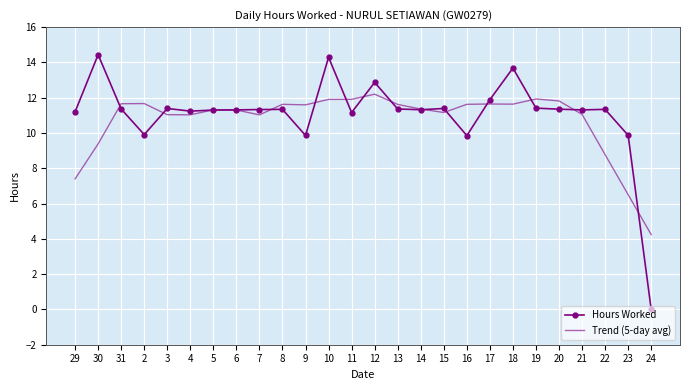

Is the value of Hours Worked at 30 greater than the value of Trend (5-day avg) at 22?

Yes